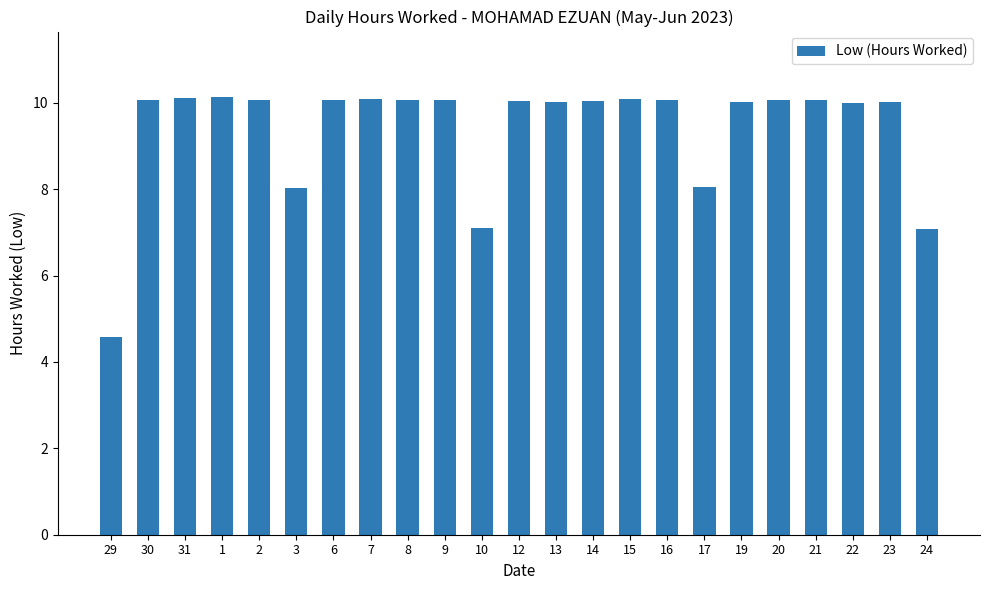

What is the approximate value at 23?

10.0